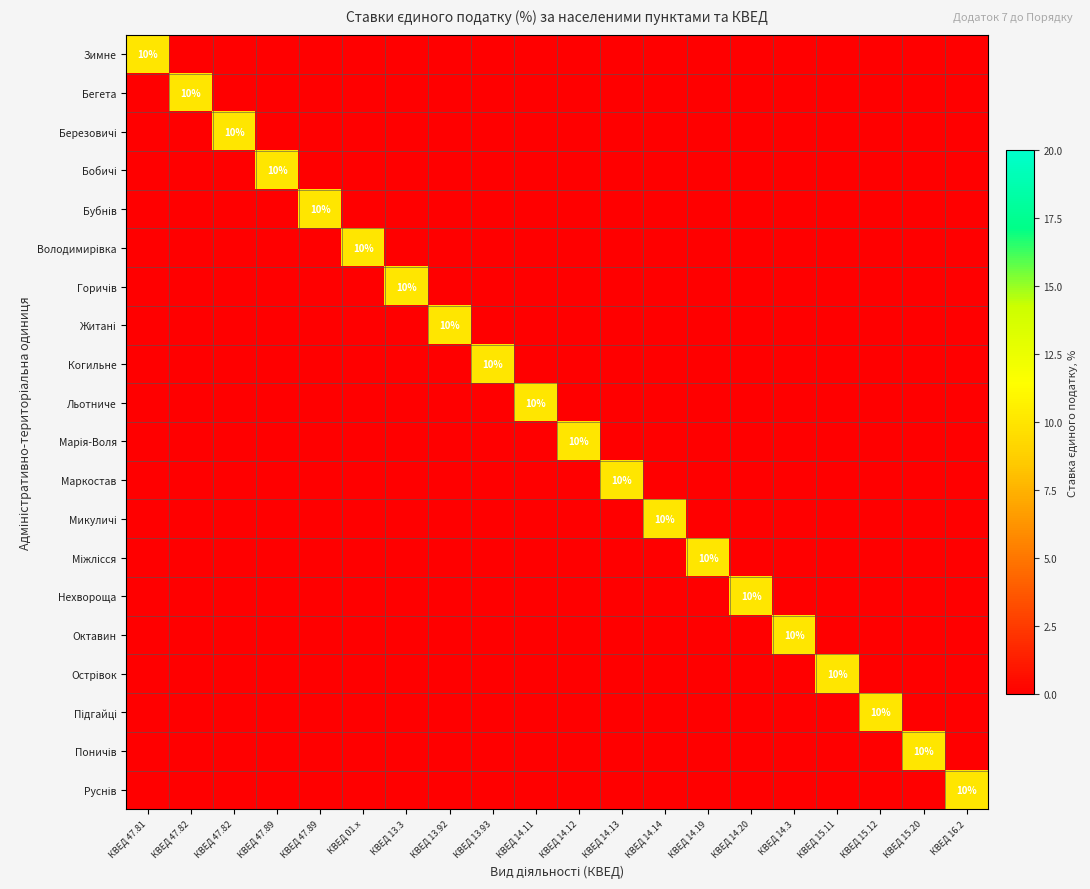

Is the value of Острівок at КВЕД 47.82 greater than the value of Нехвороща at КВЕД 47.89?

No